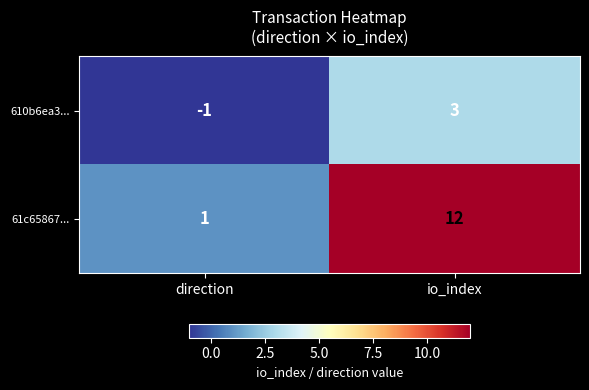

The value of 61c65867... at direction is 1. True or false?

True